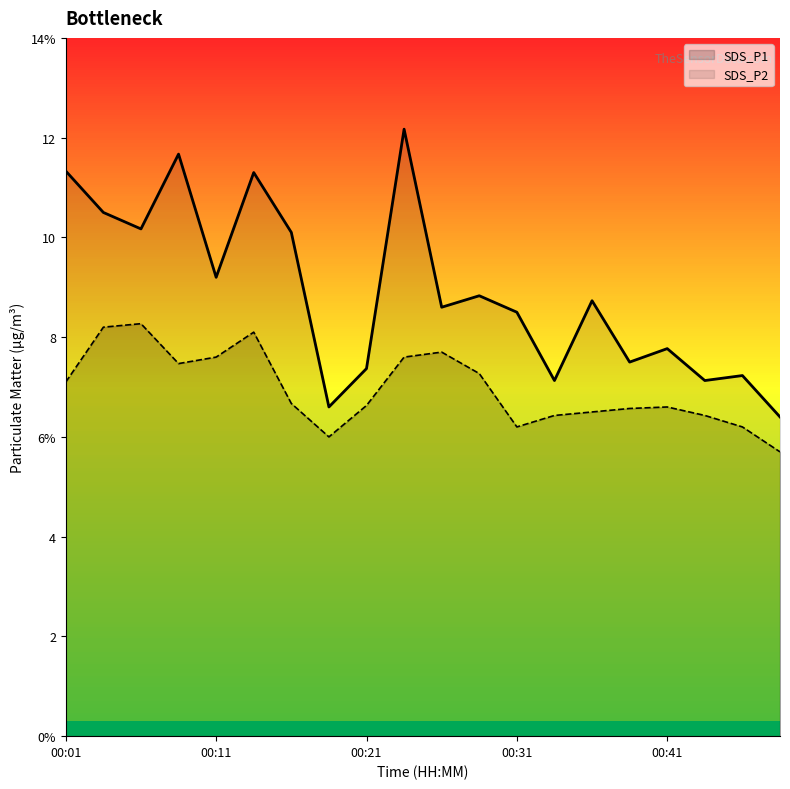

Does the chart have visible grid lines?

No